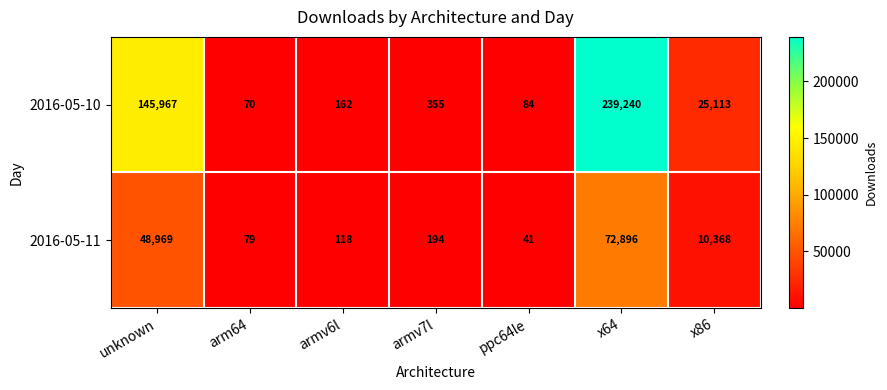

List the series in order of their overall mean, lowest first.

2016-05-11, 2016-05-10